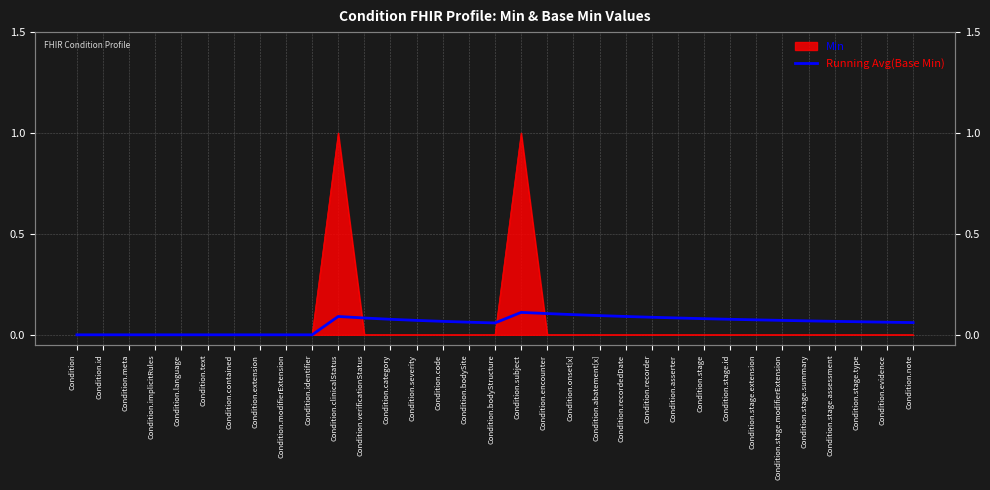

The chart shows a value of 0.1 at Condition.encounter. True or false?

True